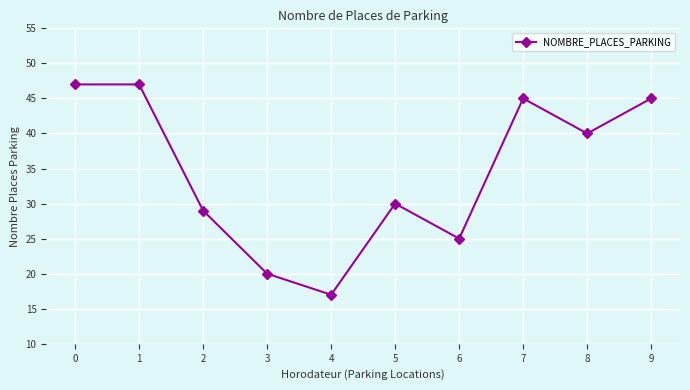

What is the difference between the maximum and minimum values?

30